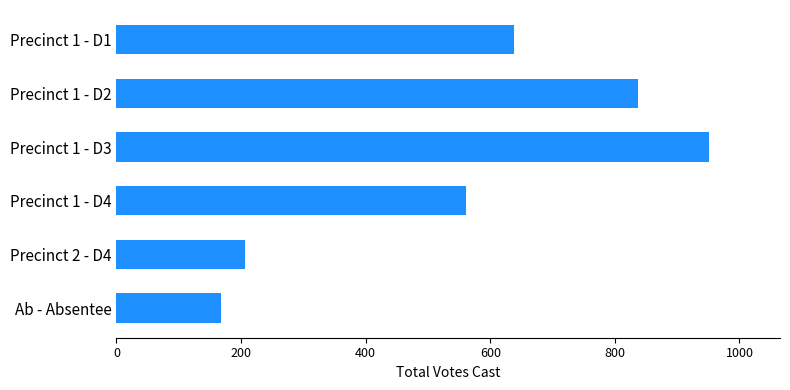

Count the number of categories in the chart.

6